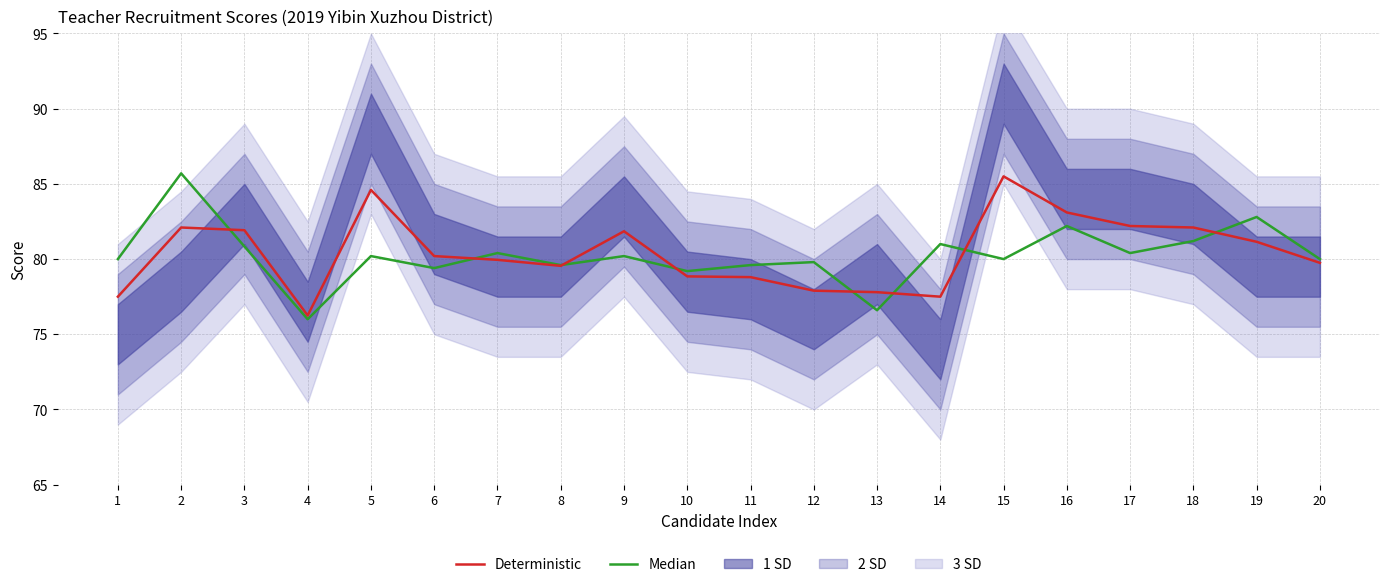

Between which two adjacent categories do Total Score (Deterministic) and Interview Score (Median) first intersect?

2 and 3